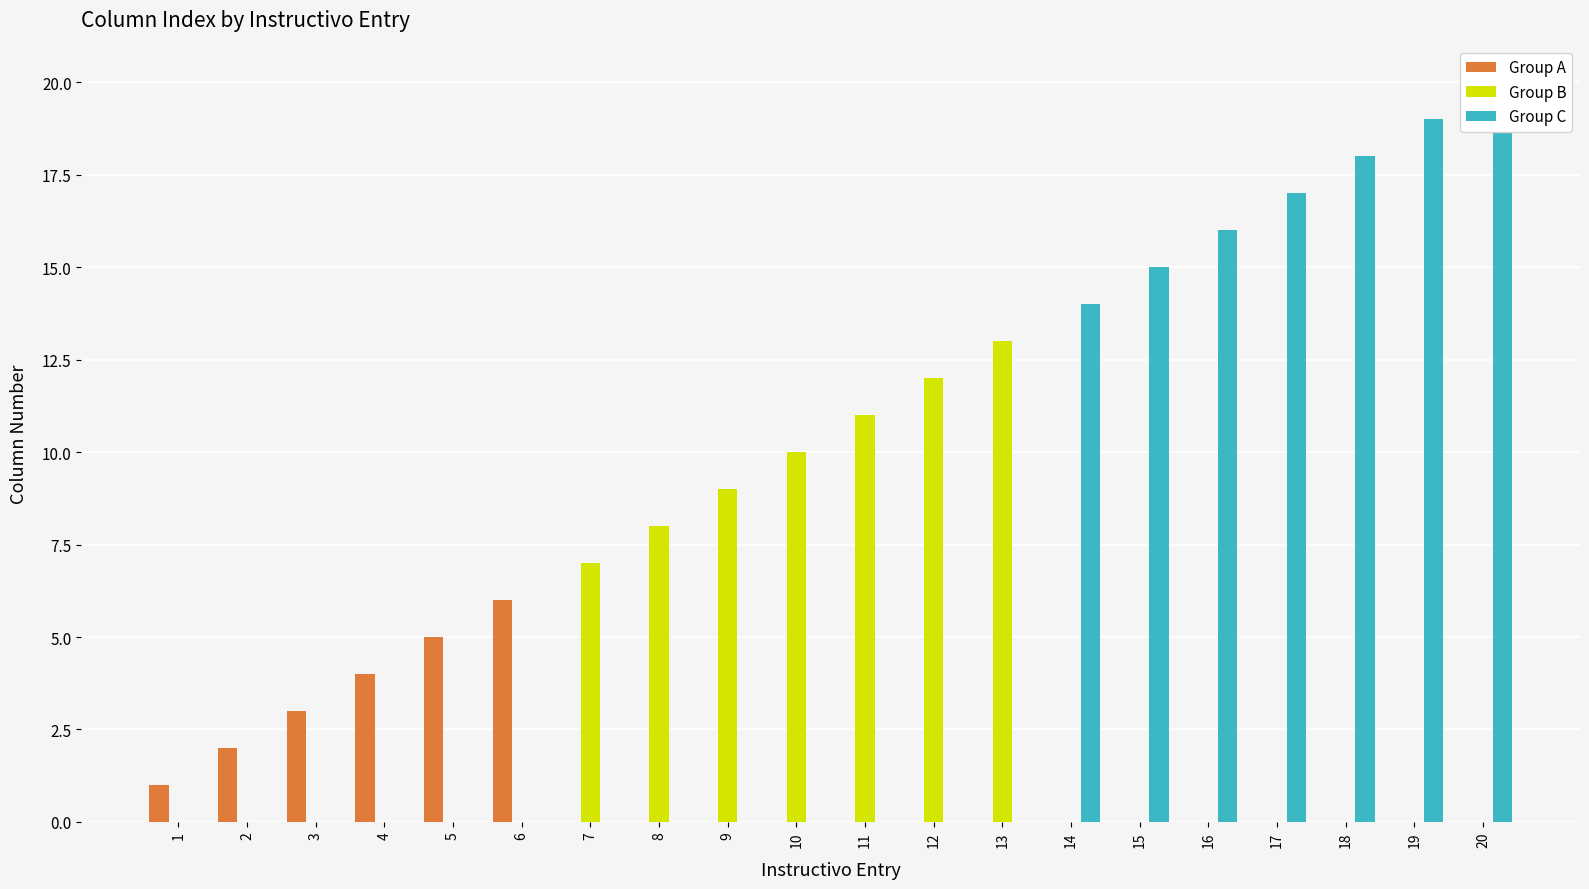

How many data points does each series have?

20